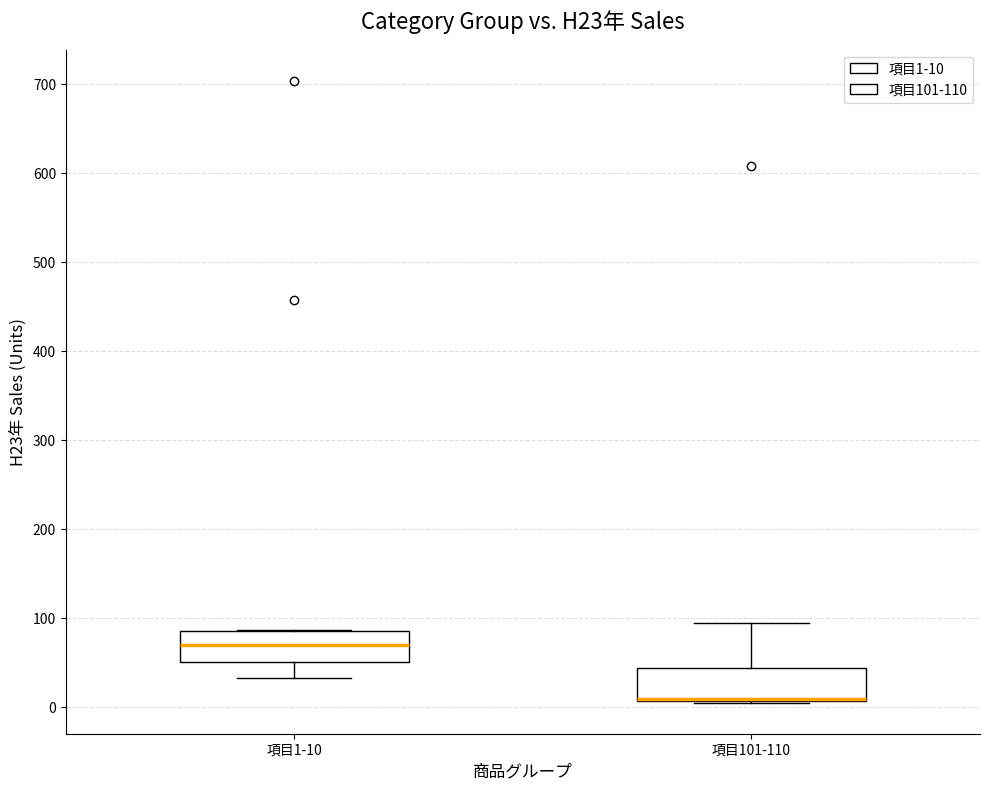

Reading left to right, read every box against the y-axis: the position of its median line, the range the box covers, and the ends of its whiskers. The values are not printed on the chart, so give them approximately, as read against the axis.

項目1-10: median 70, box 50 to 90, whiskers 30 to 90
項目101-110: median 10 (drawn on the box's lower edge), box 10 to 40, whiskers 10 to 90